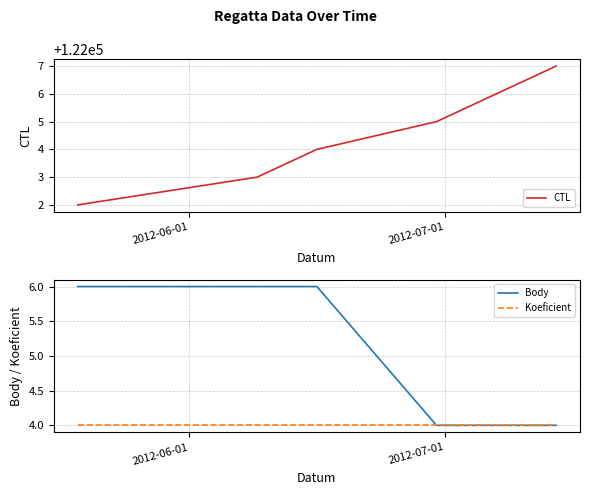

What is the lowest value of the Body series?

4